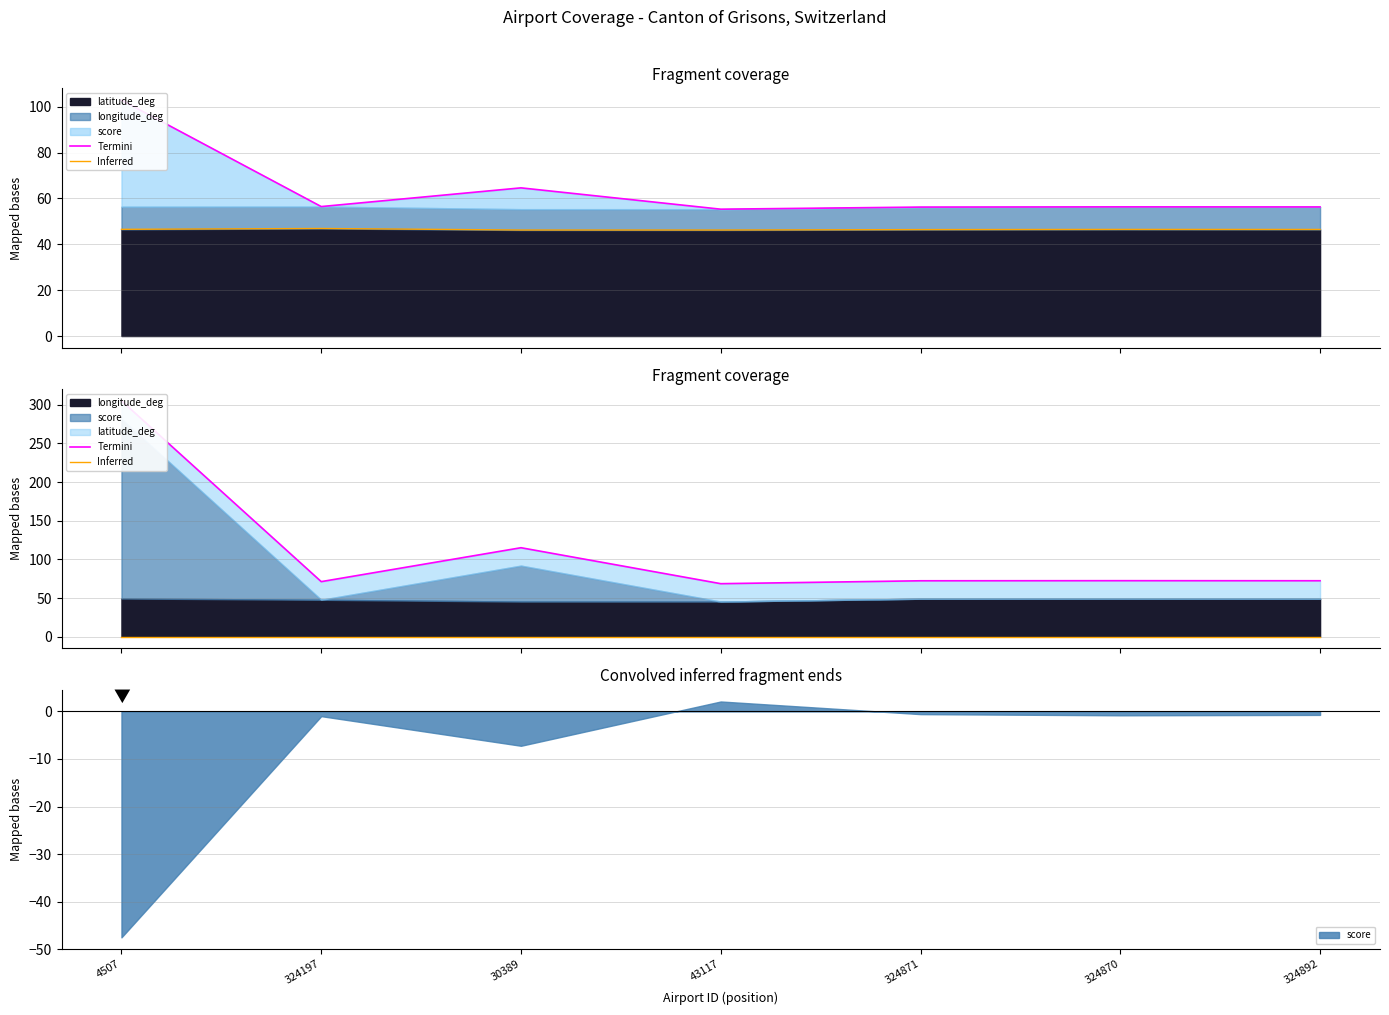

Where does the Termini series first go above 72?

4507